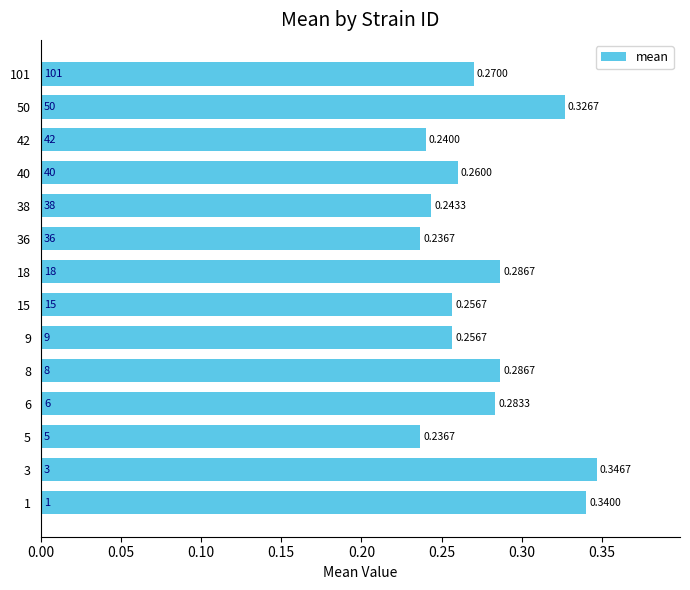

Which has a higher value, 8 or 36?

8